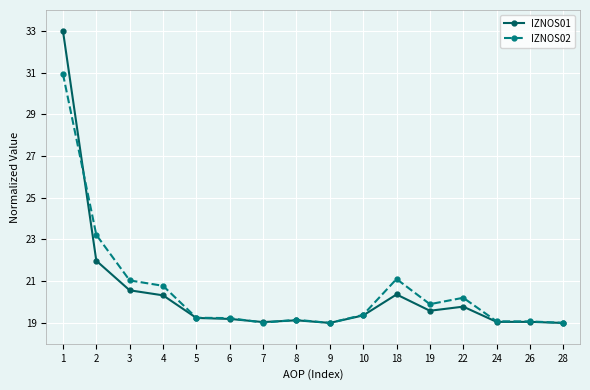

At how many categories does at least one series exceed 22?

2